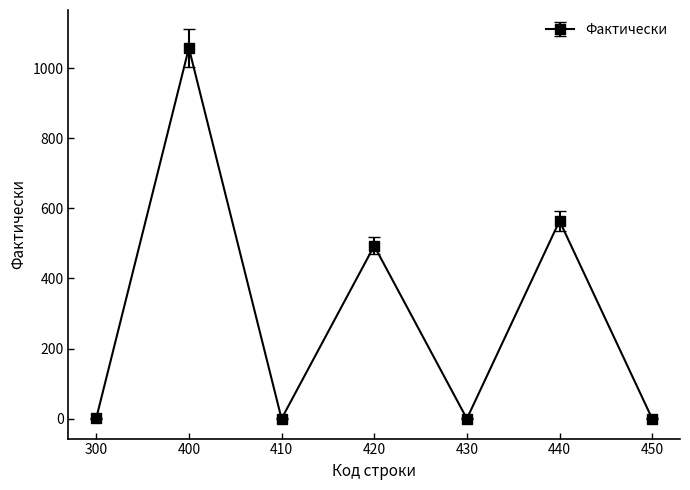

How many interior local valleys (lower than both neighbors) does the data have?

2